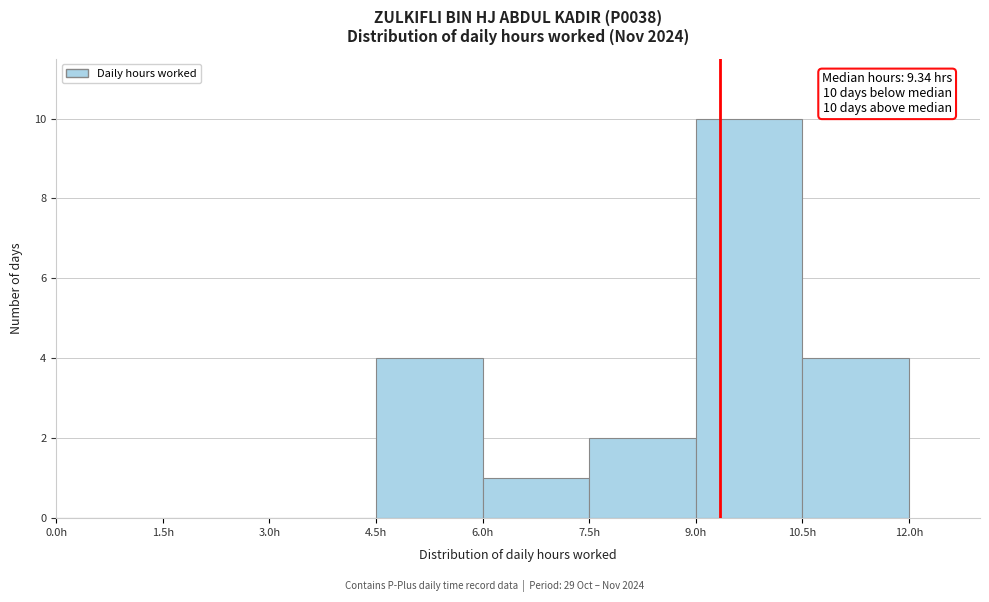

Which range on the x-axis has the tallest bar?

9.0 to 10.5